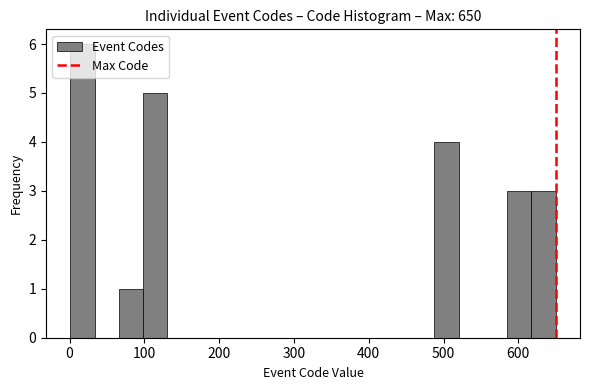

Around what value on the x-axis is the tallest bar? Give the approximate position of its centre, as read against the axis.

20